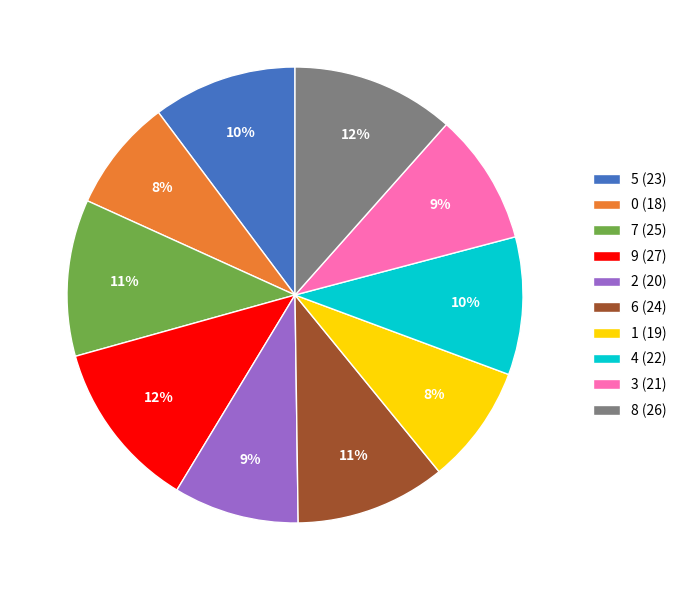

Does 0 (18) represent more than half of the total?

No